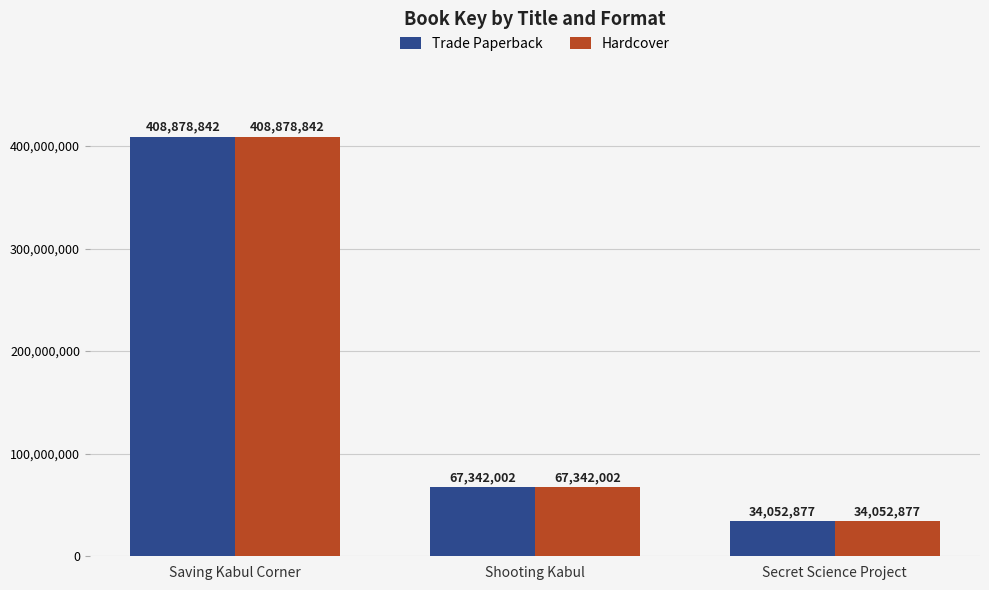

Is it true that Hardcover equals 30679479 at Shooting Kabul?

False